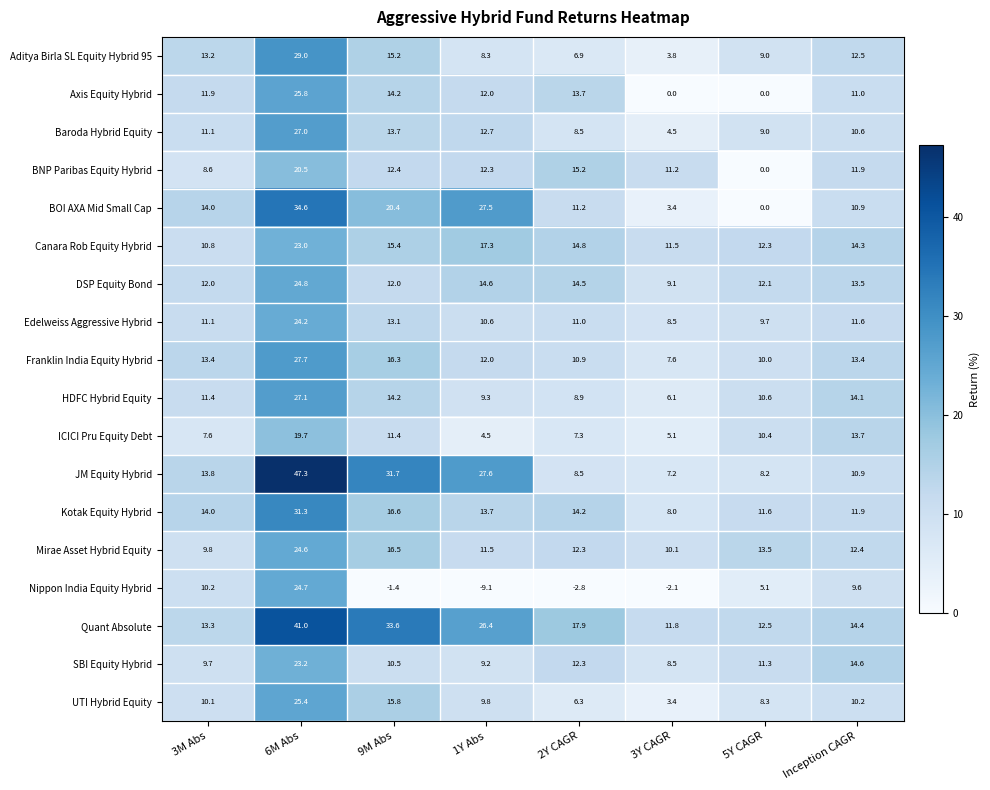

What is the difference between the highest and lowest values at 6M Abs?

27.6